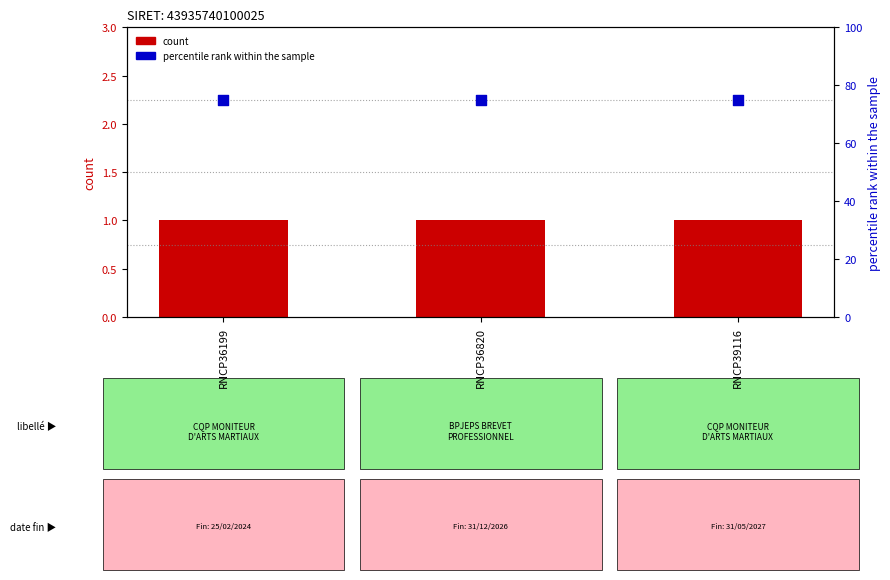

At how many categories does at least one series exceed 37?

3